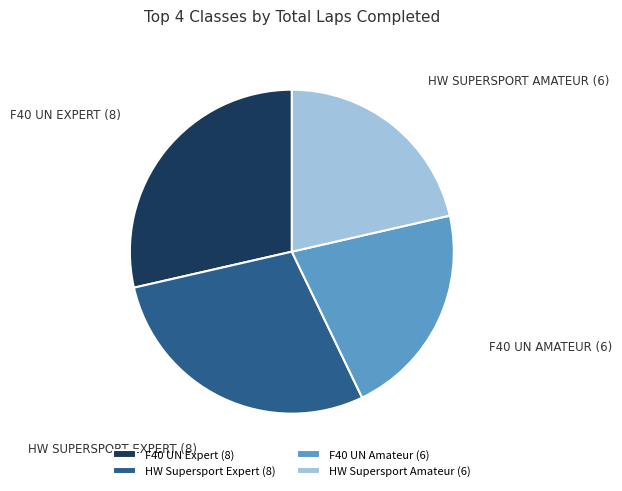

Which has a higher value, F40 UN Amateur or F40 UN Expert?

F40 UN Expert